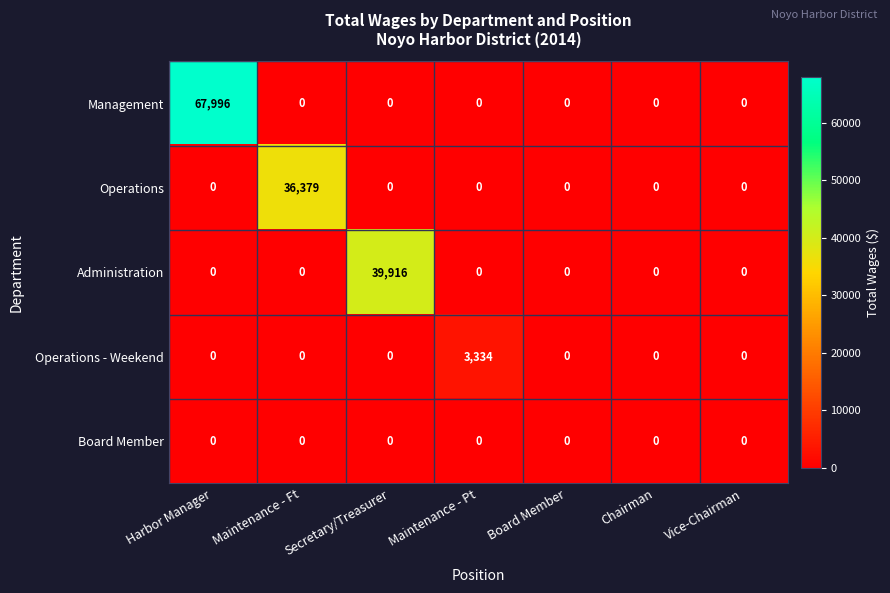

Which series has the widest spread of values?

Management